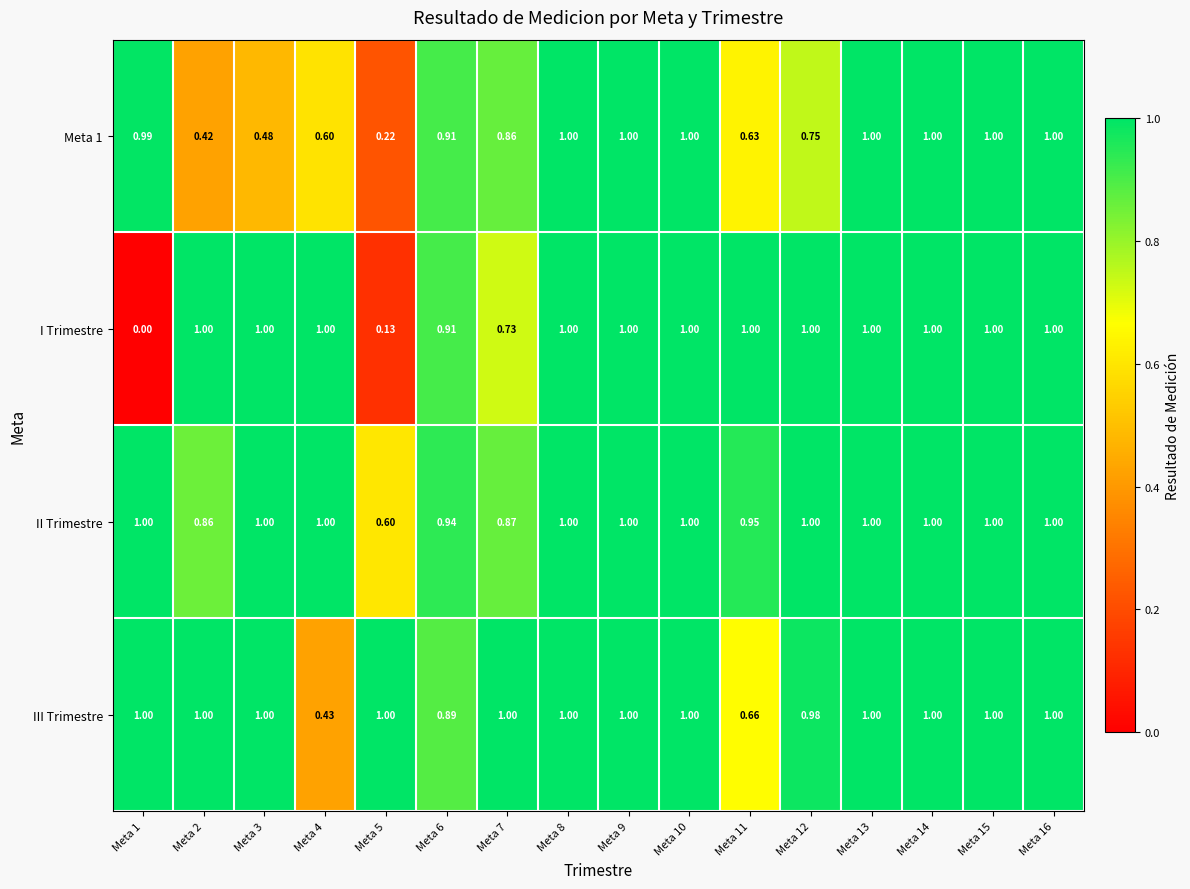

Which series has the largest total across all categories?

II Trimestre